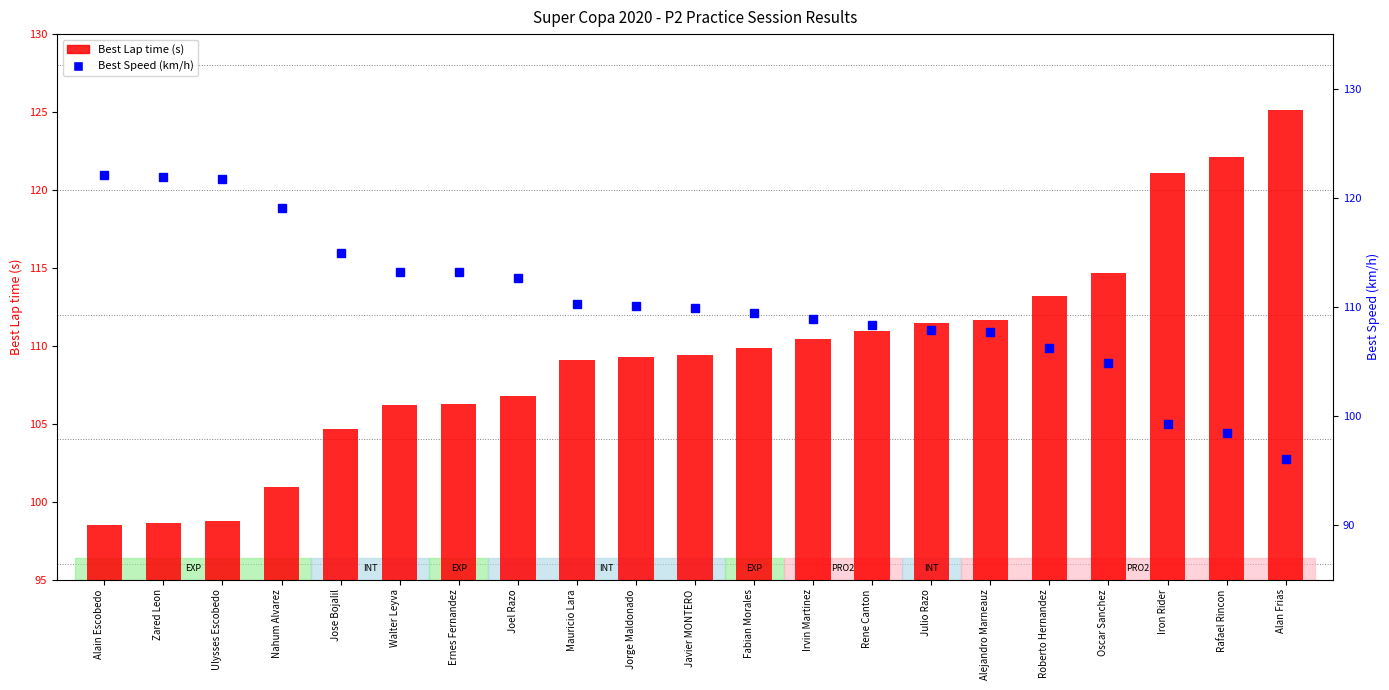

List the series in order of their peak value, lowest first.

Best Speed (km/h), Best Lap time (s)